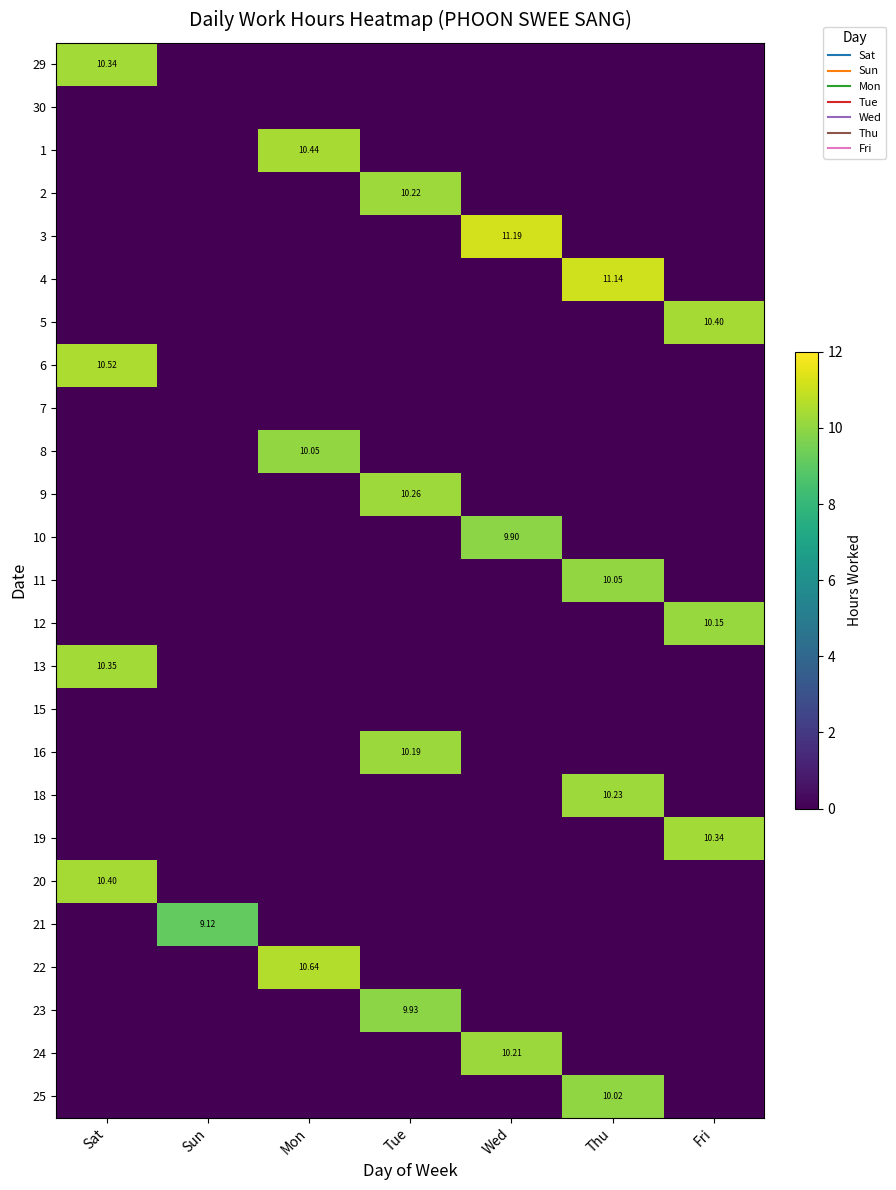

Rank the series by their maximum value, from lowest to highest.

30, 7, 15, 21, 10, 23, 25, 8, 11, 12, 16, 24, 2, 18, 9, 29, 19, 13, 5, 20, 1, 6, 22, 4, 3